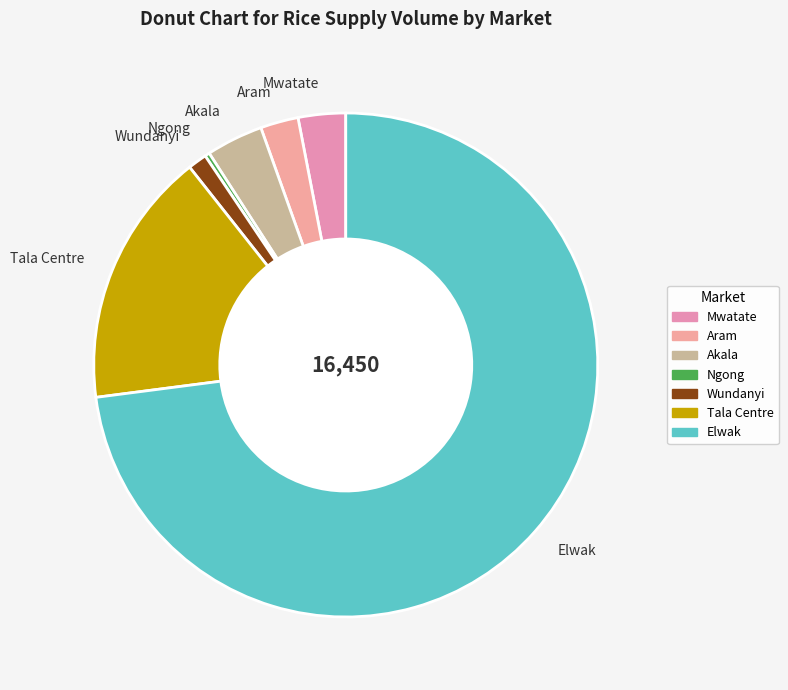

Combined, do Ngong and Mwatate account for over 50%?

No